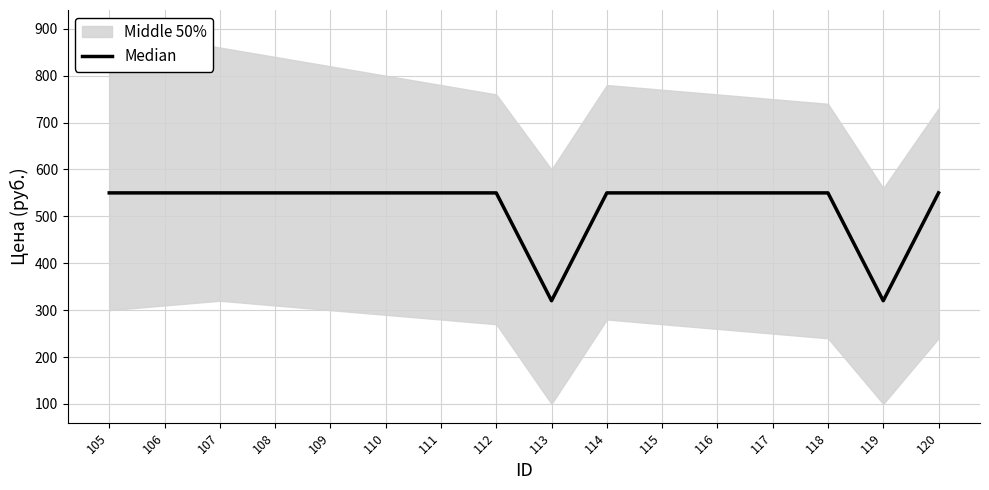

True or false: the data shows 779 at 112.

False